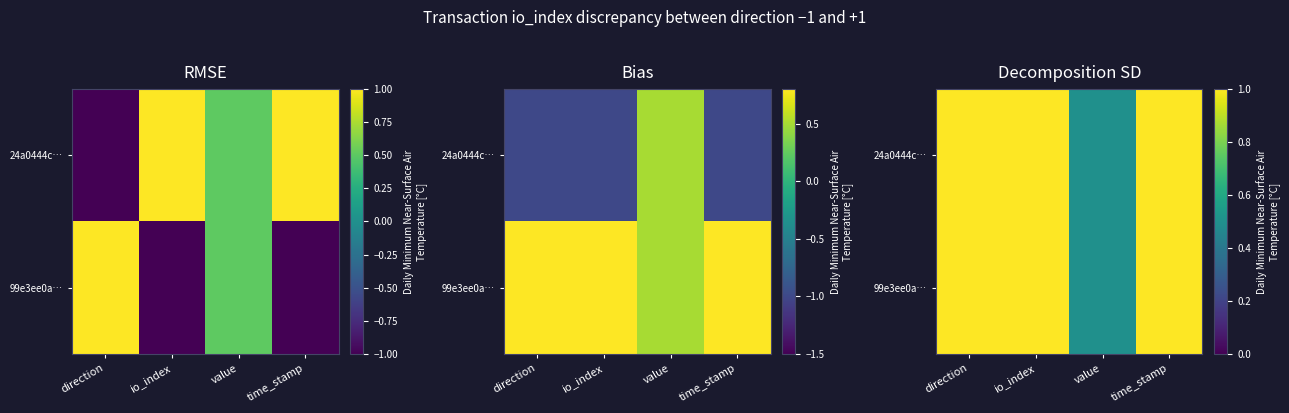

True or false: 24a0444c… has a value of 0.5 at value.

True